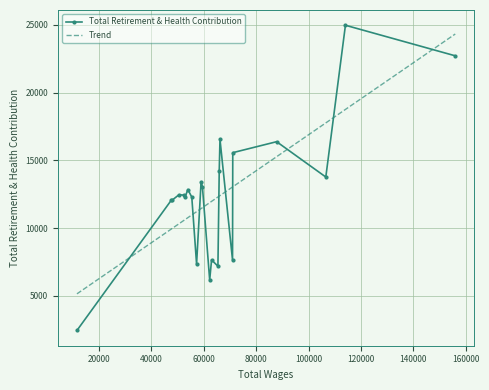

True or false: Total Retirement & Health Contribution has more than 0 interior local peaks.

True